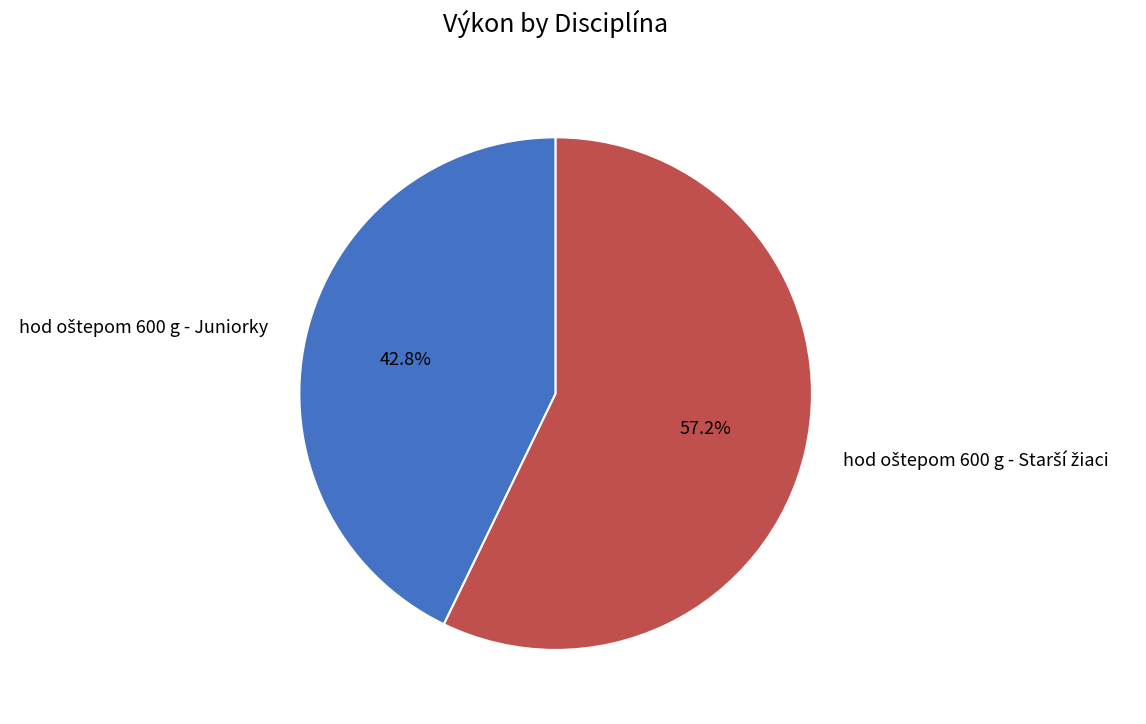

Is there any slice that represents more than half of the pie?

Yes